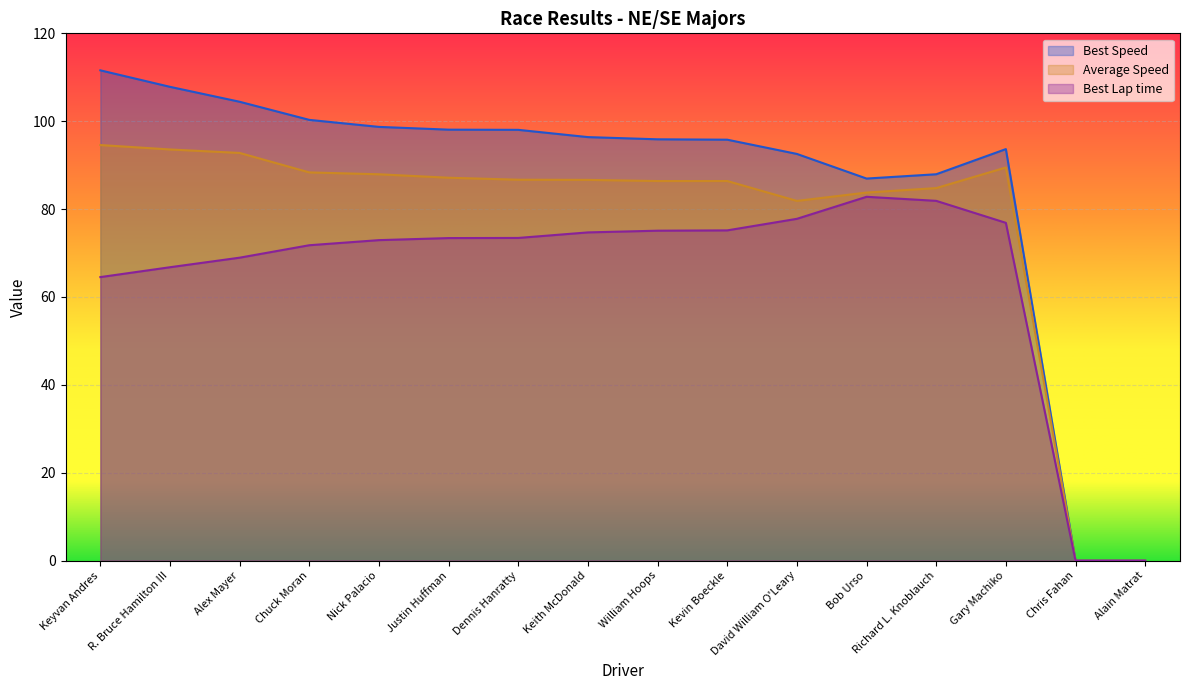

Reading left to right, what are all the values shown in this chart?

Best Lap time: Keyvan Andres=64.5	R. Bruce Hamilton III=66.8	Alex Mayer=68.9	Chuck Moran=71.8	Nick Palacio=72.9	Justin Huffman=73.4	Dennis Hanratty=73.4	Keith McDonald=74.7	William Hoops=75.1	Kevin Boeckle=75.2	David William O'Leary=77.8	Bob Urso=82.8	Richard L. Knoblauch=81.9	Gary Machiko=76.9	Chris Fahan=0.0	Alain Matrat=0.0
Best Speed: Keyvan Andres=111.6	R. Bruce Hamilton III=107.8	Alex Mayer=104.4	Chuck Moran=100.3	Nick Palacio=98.7	Justin Huffman=98.1	Dennis Hanratty=98.0	Keith McDonald=96.4	William Hoops=95.9	Kevin Boeckle=95.8	David William O'Leary=92.6	Bob Urso=87.0	Richard L. Knoblauch=87.9	Gary Machiko=93.7	Chris Fahan=0.0	Alain Matrat=0.0
Average Speed: Keyvan Andres=94.6	R. Bruce Hamilton III=93.6	Alex Mayer=92.8	Chuck Moran=88.4	Nick Palacio=87.9	Justin Huffman=87.1	Dennis Hanratty=86.7	Keith McDonald=86.6	William Hoops=86.4	Kevin Boeckle=86.4	David William O'Leary=81.9	Bob Urso=83.8	Richard L. Knoblauch=84.8	Gary Machiko=89.5	Chris Fahan=0.0	Alain Matrat=0.0